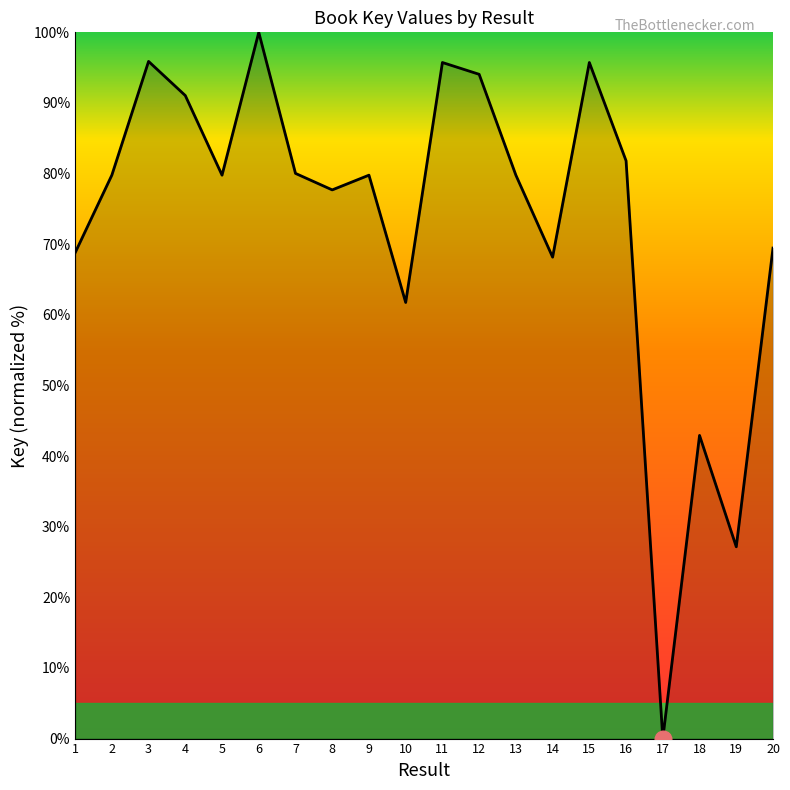

What is the sum of the values at 11 and 18?

138.7